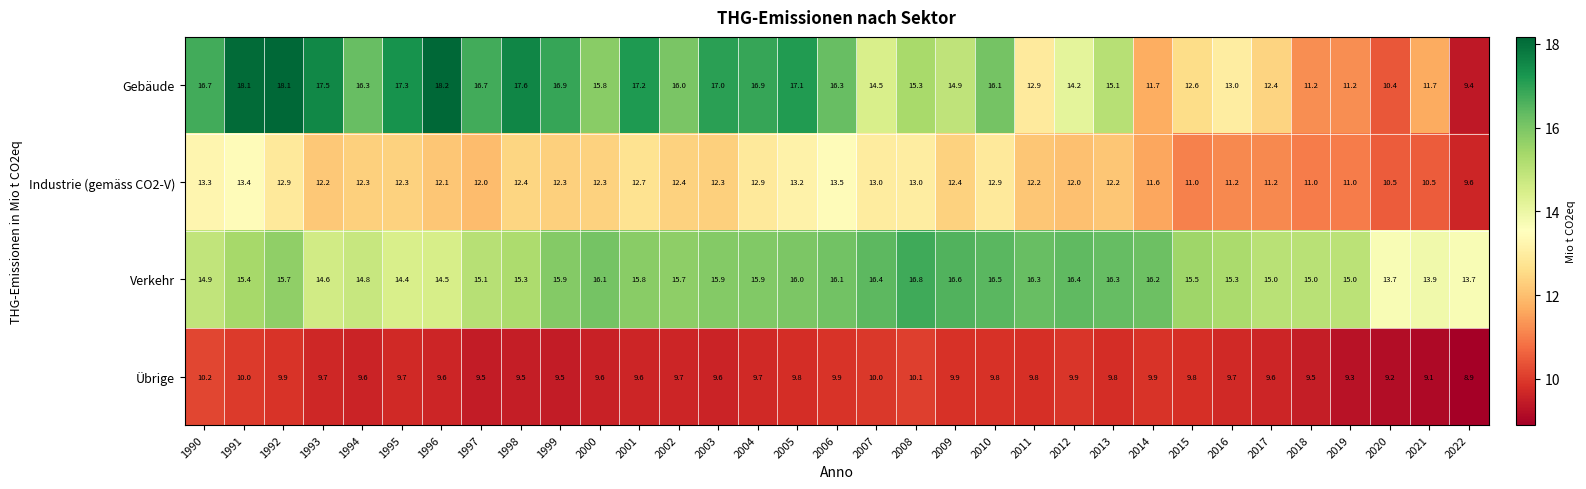

Where does the Verkehr series first go above 15?

1991